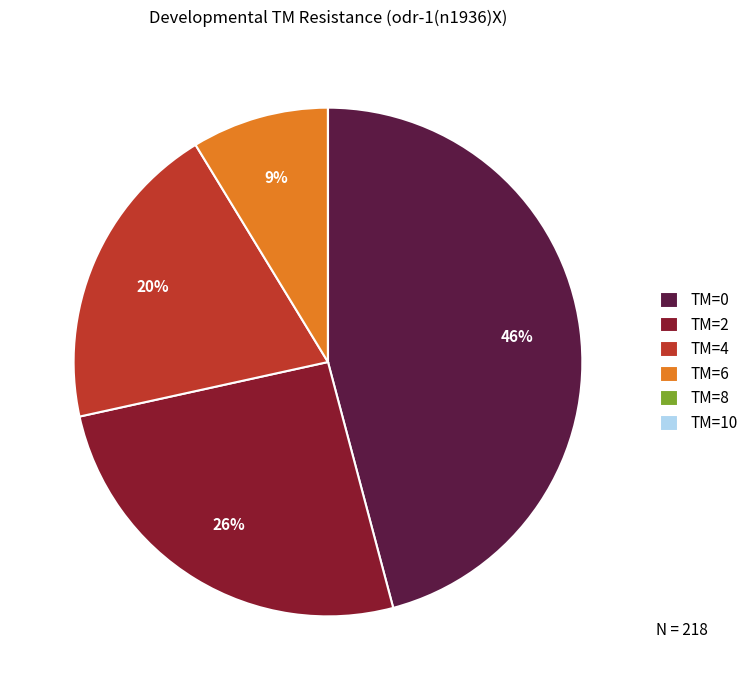

True or false: TM=0 accounts for 39% of the total.

False